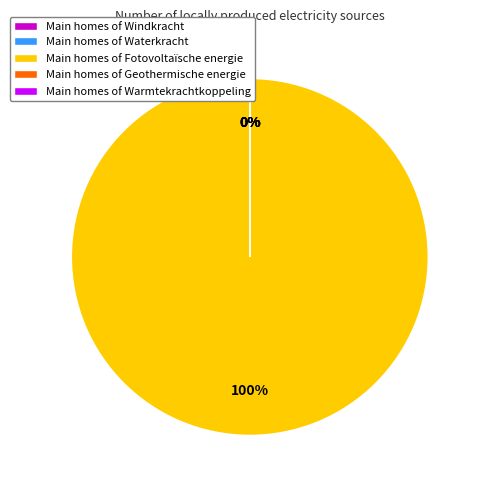

Which slice is the smallest?

Windkracht